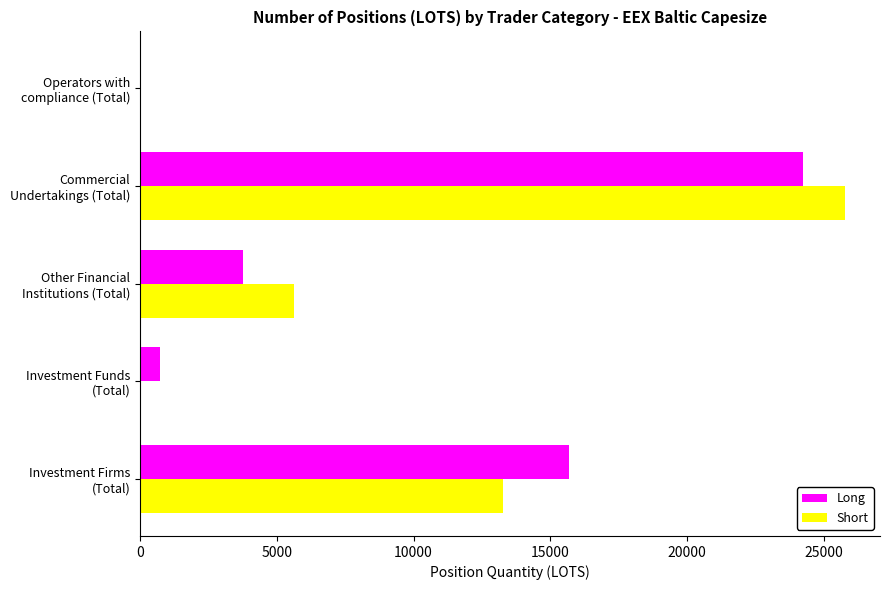

What is the maximum value shown in the chart?

25762.7